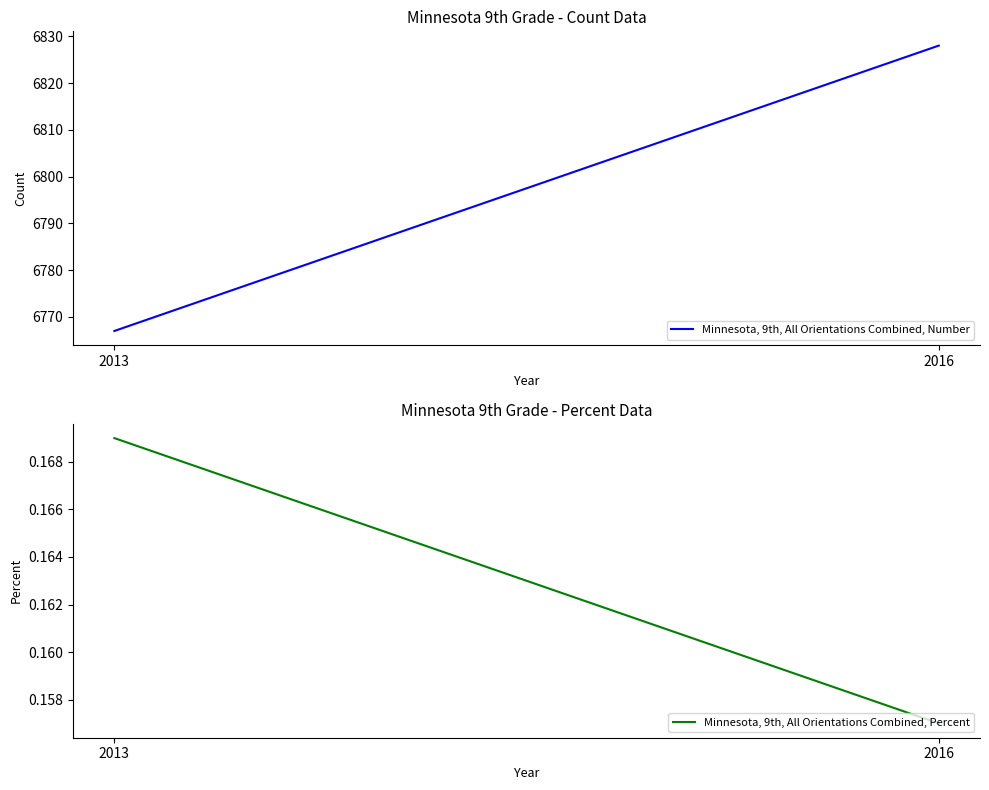

Reading right to left, list all the values displayed in this chart.

Minnesota, 9th, All Orientations Combined, Number: 6828.0	6767.0
Minnesota, 9th, All Orientations Combined, Percent: 0.2	0.2